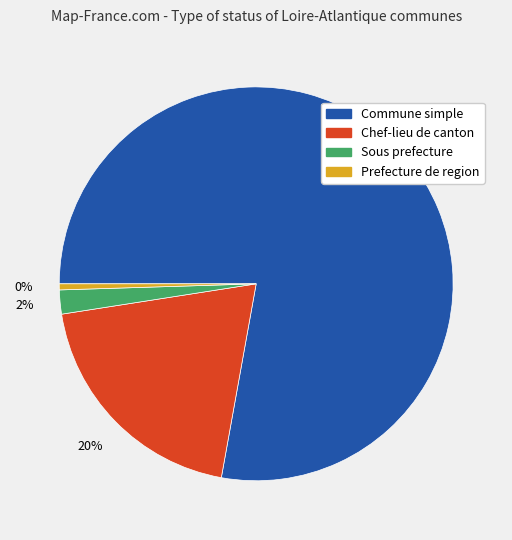

Which category has the biggest portion of the pie?

Commune simple